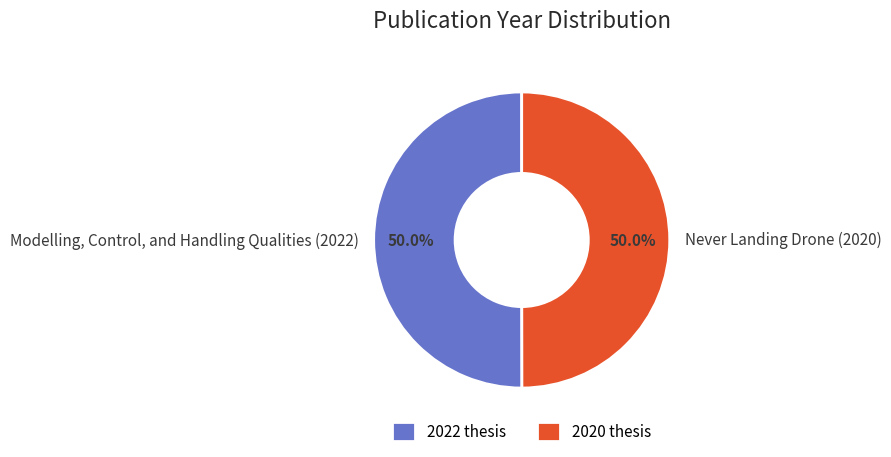

What percentage is NOT represented by Modelling, Control, and Handling Qualities (2022)?

50.0%